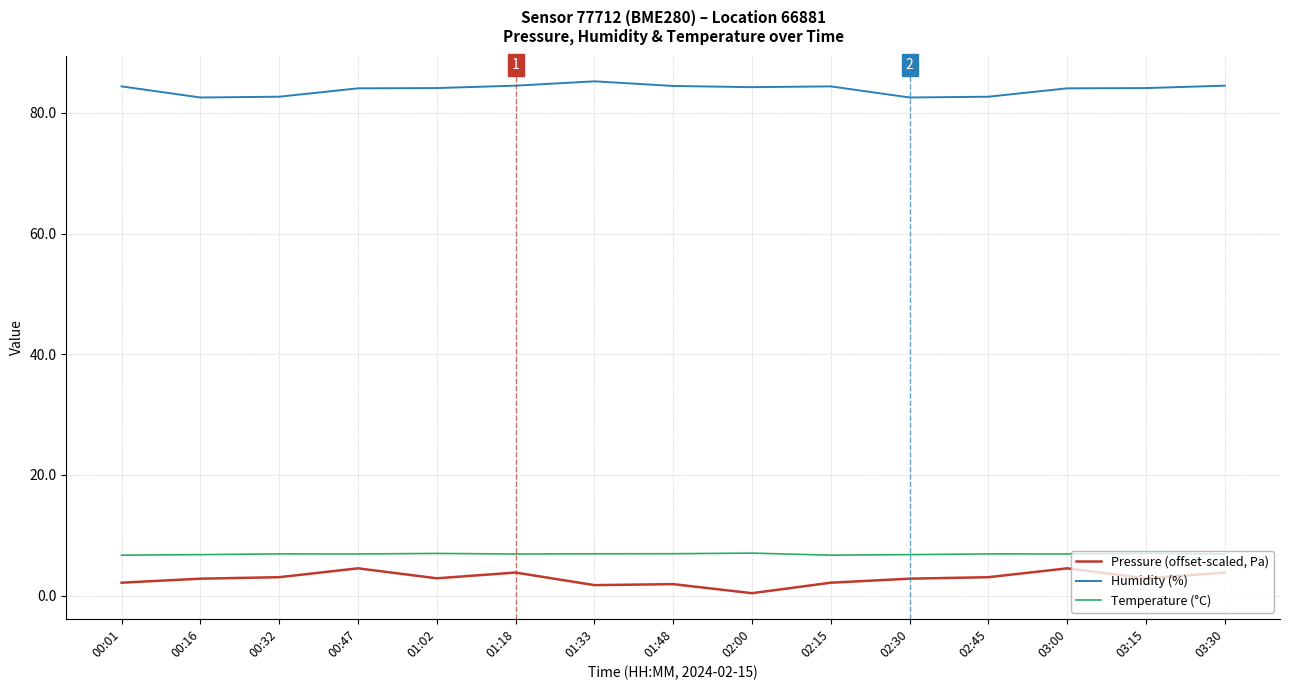

What is the difference between the highest and lowest values at 01:02?

81.2